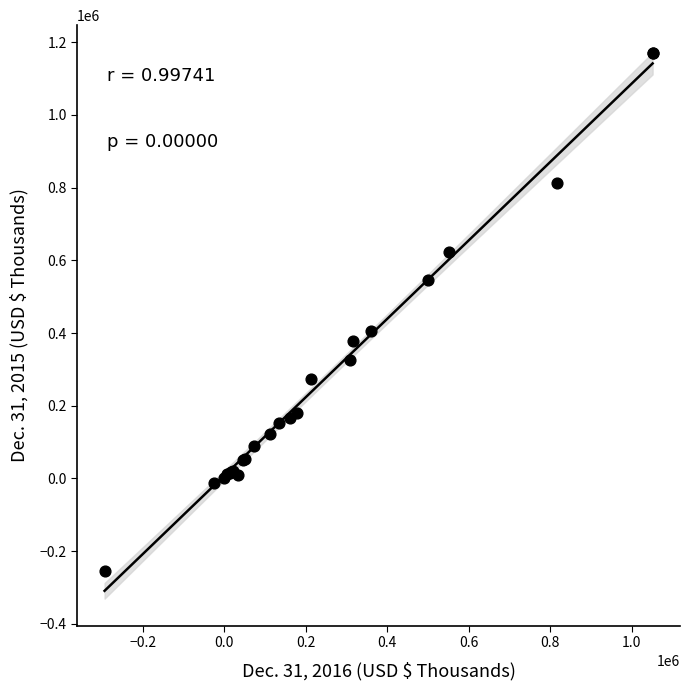

What Y value in the scatter plot is closest to 458090?

405780